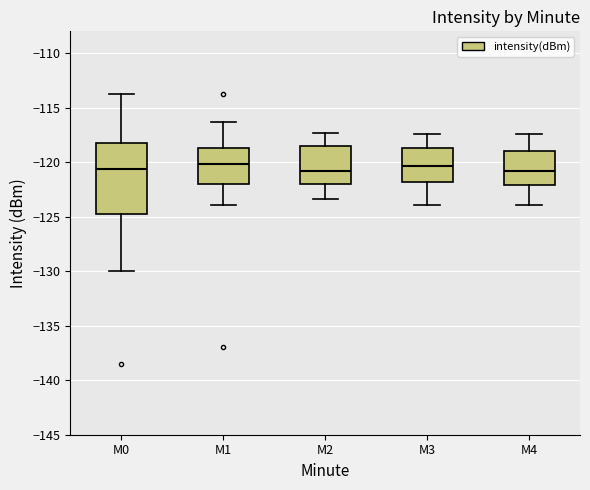

Which box is the tallest, from its lower edge to its upper edge?

M0